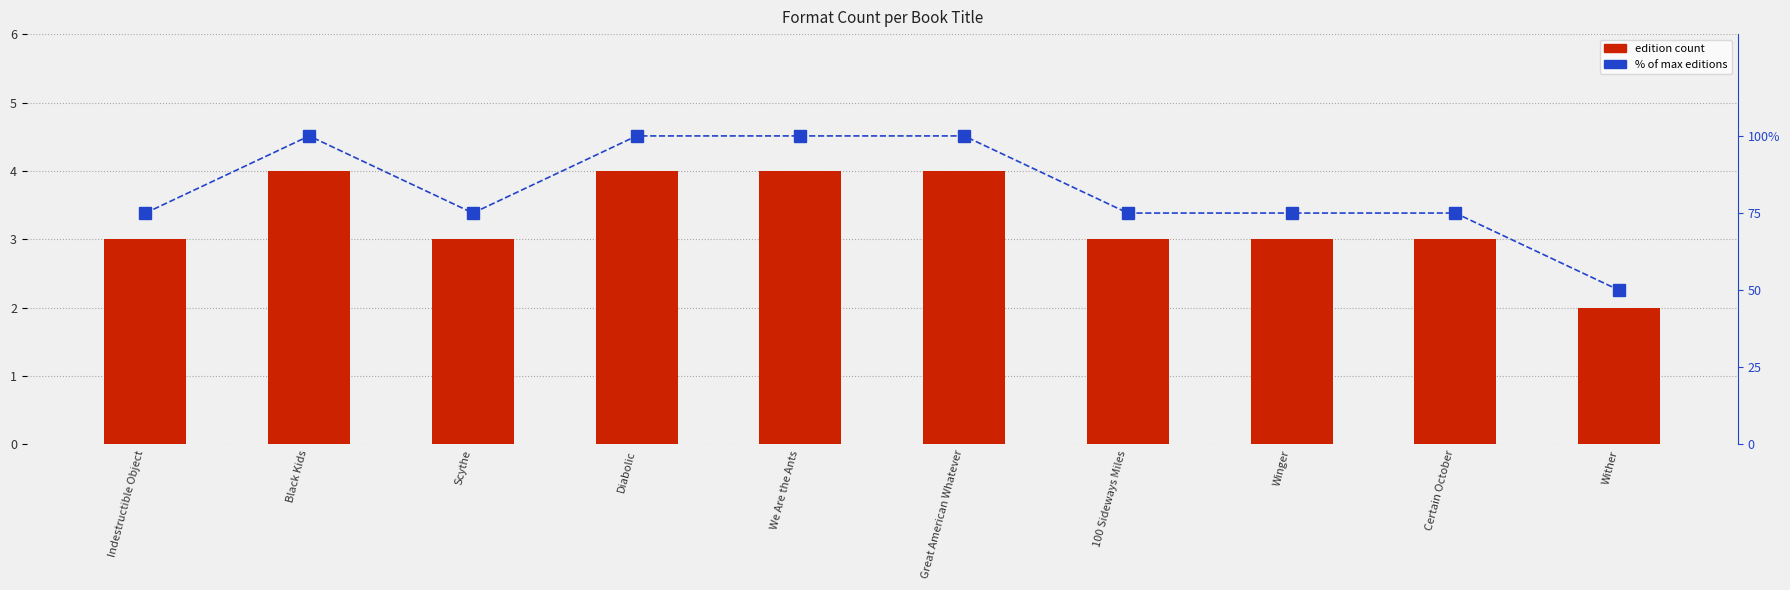

Reading right to left, list all the values displayed in this chart.

edition count: Wither=2	Certain October=3	Winger=3	100 Sideways Miles=3	Great American Whatever=4	We Are the Ants=4	Diabolic=4	Scythe=3	Black Kids=4	Indestructible Object=3
% of max editions: Wither=50	Certain October=75	Winger=75	100 Sideways Miles=75	Great American Whatever=100	We Are the Ants=100	Diabolic=100	Scythe=75	Black Kids=100	Indestructible Object=75